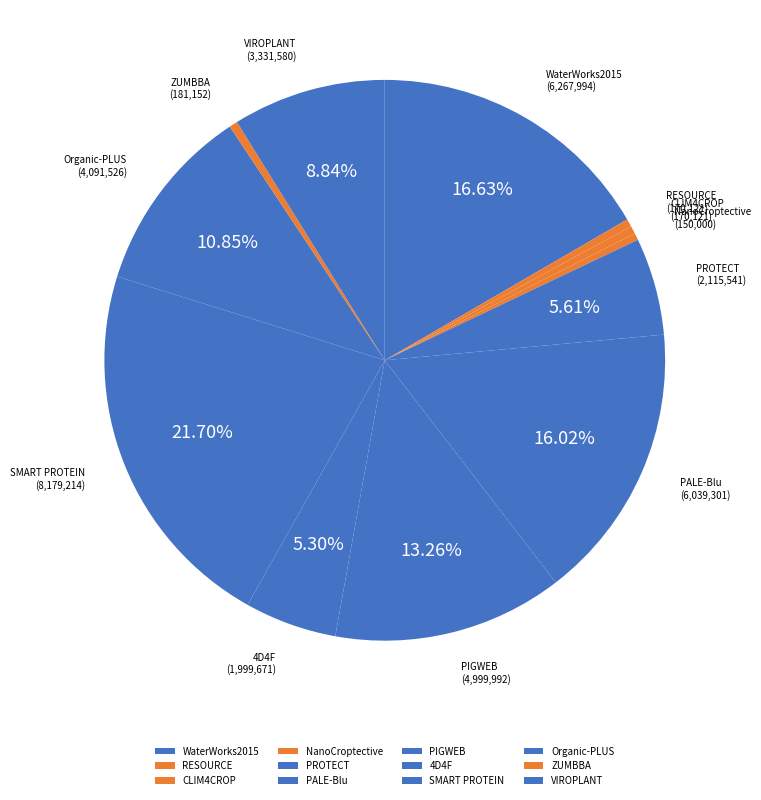

Which has a higher value, 4D4F or PIGWEB?

PIGWEB